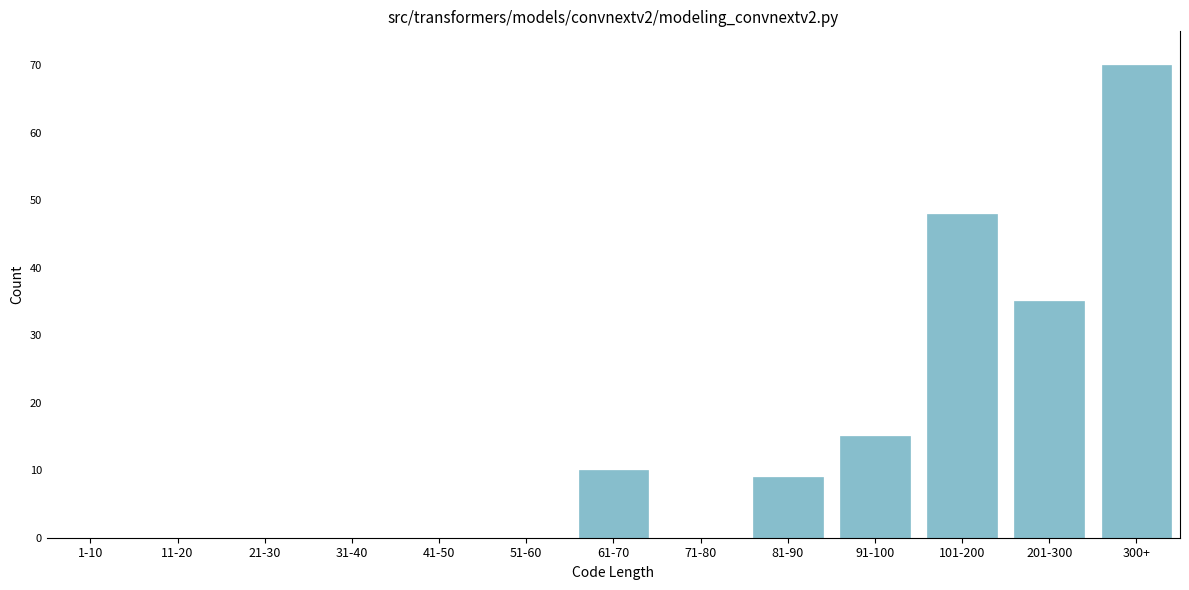

Reading left to right, what are all the values shown in this chart?

1-10=0	11-20=0	21-30=0	31-40=0	41-50=0	51-60=0	61-70=10	71-80=0	81-90=9	91-100=15	101-200=48	201-300=35	300+=70